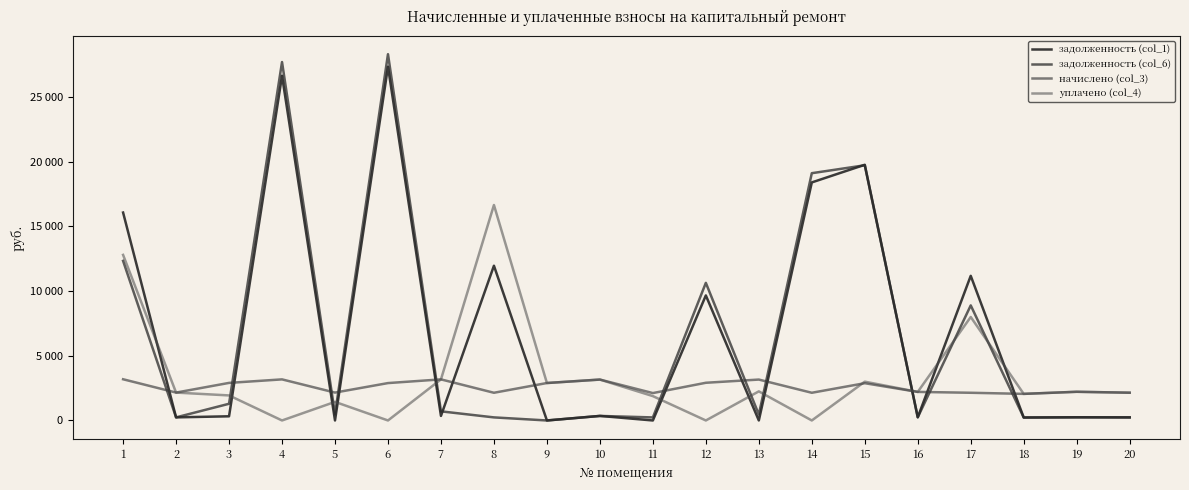

Is it true that начислено (col_3) equals 1075.7 at 17?

False